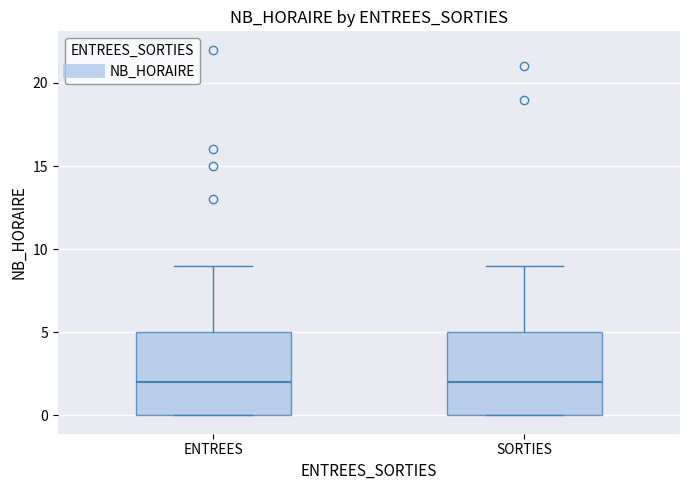

Reading left to right, transcribe this box plot: for each box, give where its median line is, the range the box spans, and where its two whiskers end, as read against the y-axis. The values are not printed on the chart, so give them approximately, as read against the axis.

ENTREES: median 2, box 0 to 5, whiskers 0 to 9
SORTIES: median 2, box 0 to 5, whiskers 0 to 9